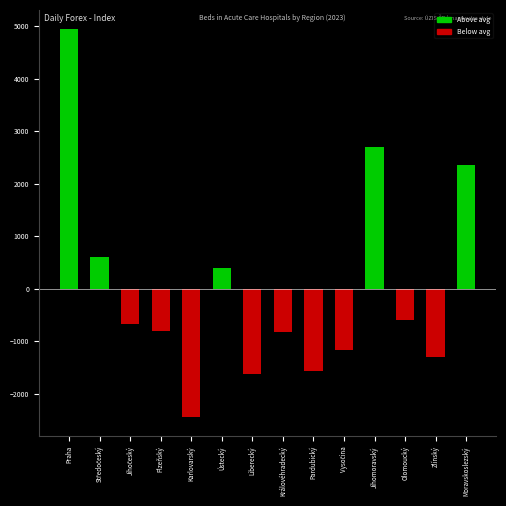

What is the smallest value displayed?

-2443.6